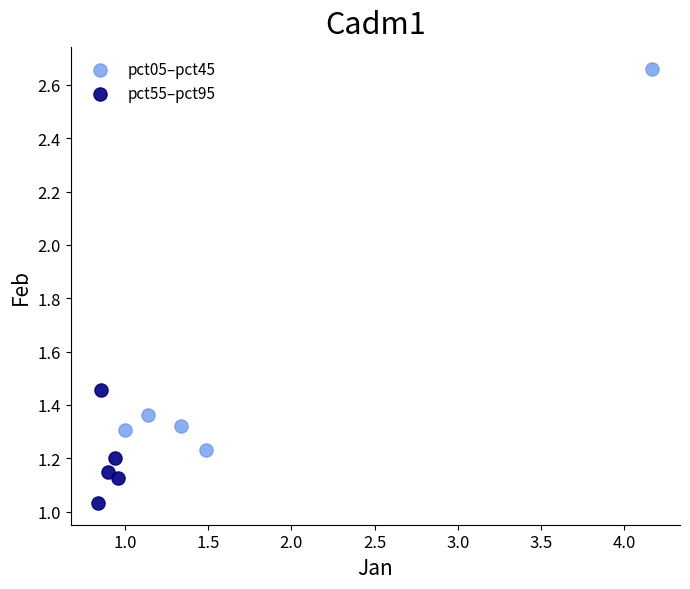

Which series contains the lowest Y value?

pct55–pct95